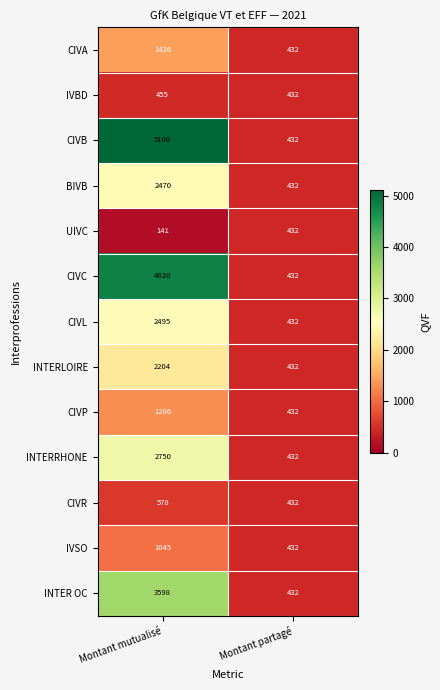

What is the difference between the UIVC values at Montant partagé and Montant mutualisé?

291